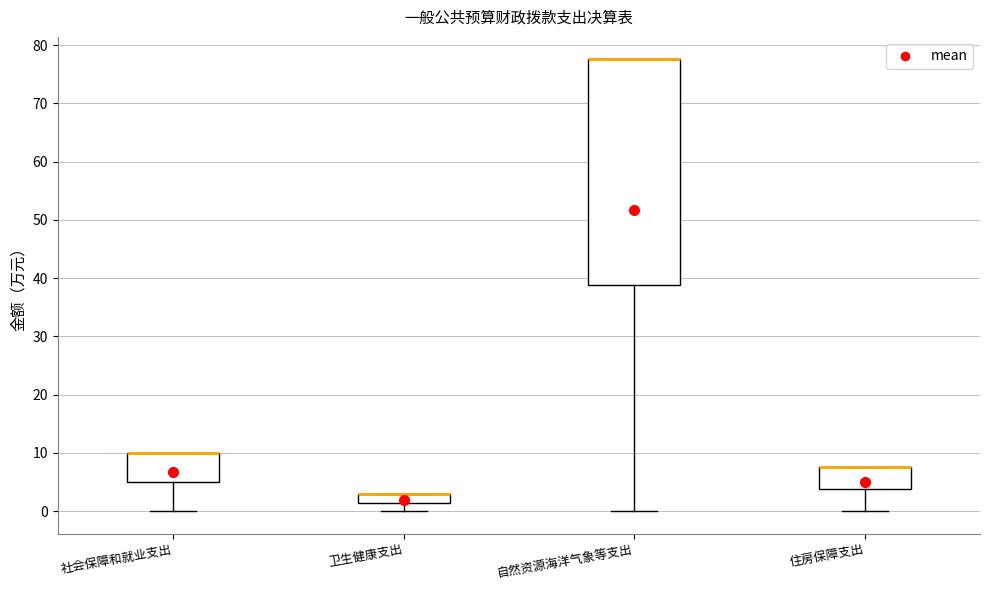

Which box is the tallest, from its lower edge to its upper edge?

自然资源海洋气象等支出